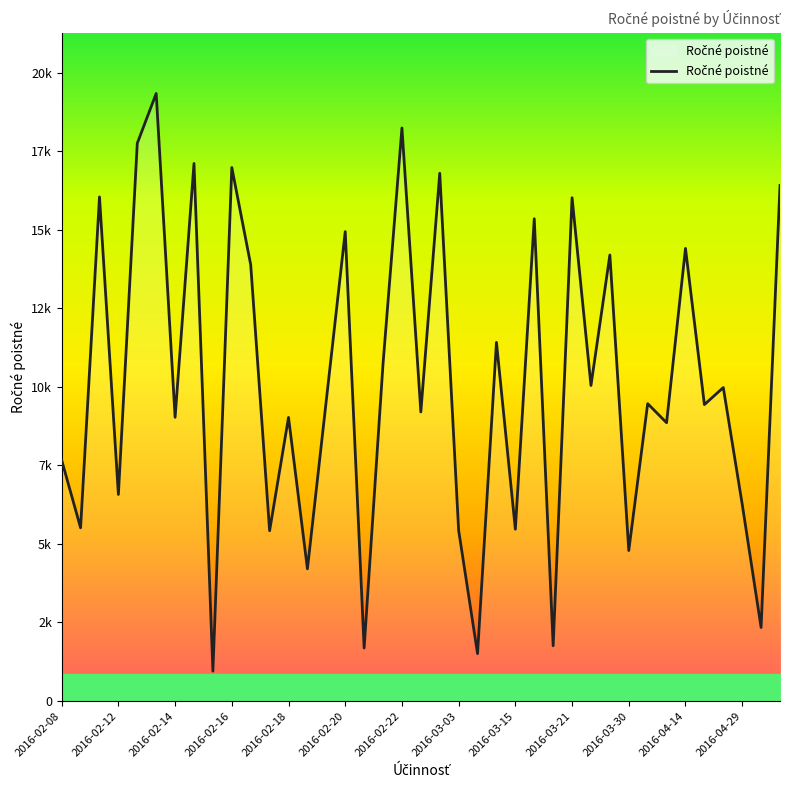

Does the chart display data point markers on the line(s)?

No